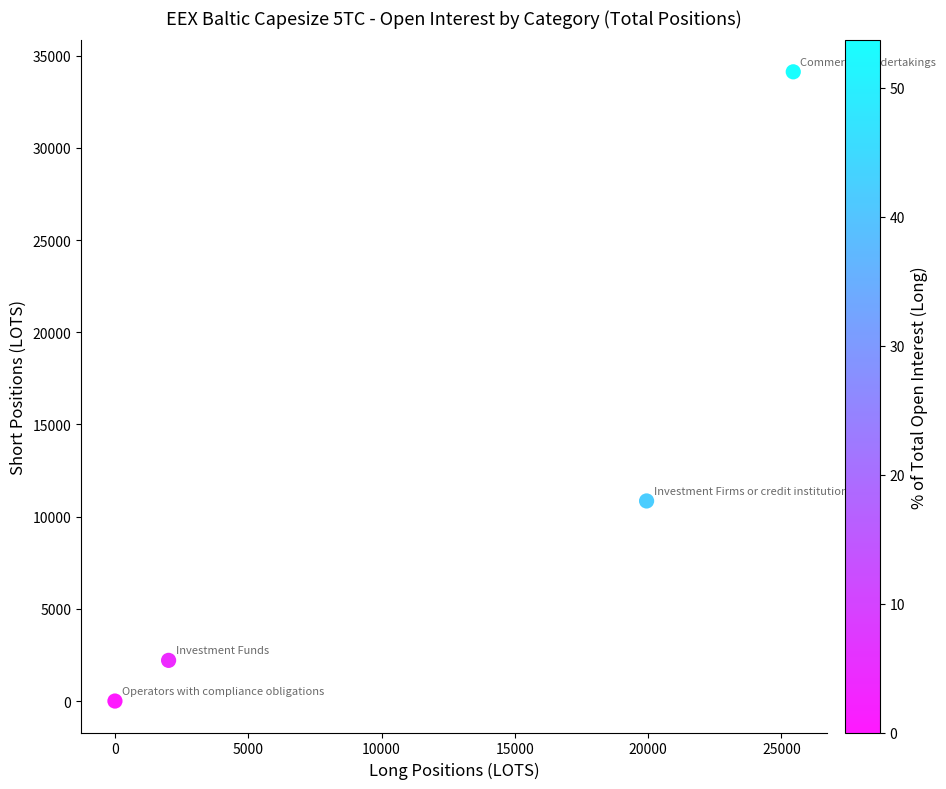

What is the average X value?

11849.0